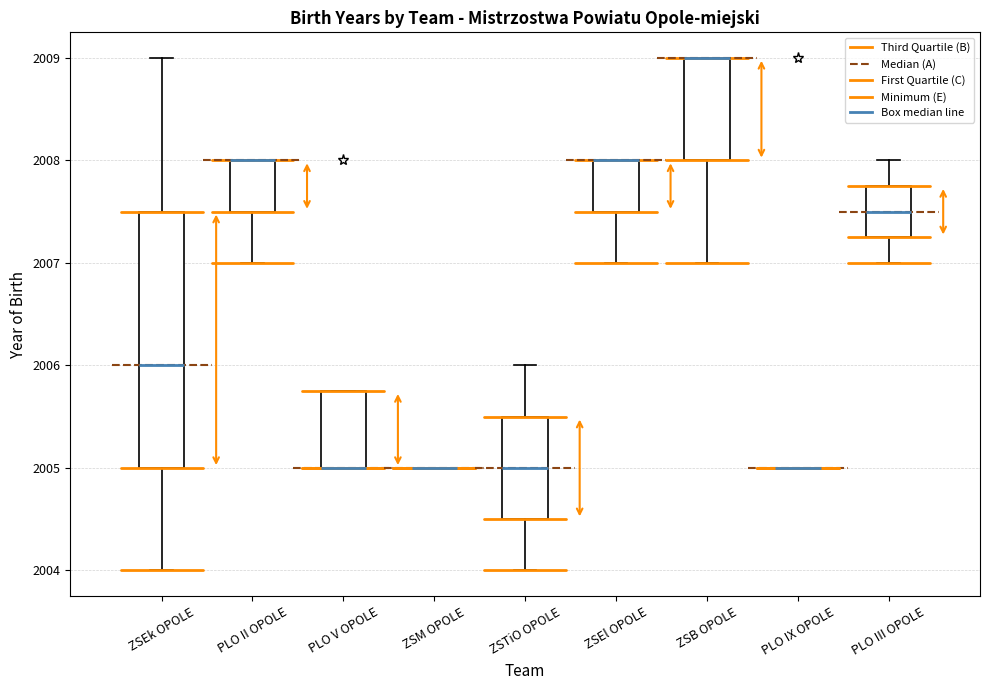

Reading left to right, read every box against the y-axis: the position of its median line, the range the box covers, and the ends of its whiskers. The values are not printed on the chart, so give them approximately, as read against the axis.

ZSEk OPOLE: median 2006.0, box 2005.0 to 2007.5, whiskers 2004.0 to 2009.0
PLO II OPOLE: median 2008.0 (drawn on the box's upper edge), box 2007.5 to 2008.0, whiskers 2007.0 to 2008.0
PLO V OPOLE: median 2005.0 (drawn on the box's lower edge), box 2005.0 to 2005.8, whiskers 2005.0 to 2005.8
ZSM OPOLE: box collapsed to a line at 2005.0, whiskers 2005.0 to 2005.0
ZSTiO OPOLE: median 2005.0, box 2004.5 to 2005.5, whiskers 2004.0 to 2006.0
ZSEl OPOLE: median 2008.0 (drawn on the box's upper edge), box 2007.5 to 2008.0, whiskers 2007.0 to 2008.0
ZSB OPOLE: median 2009.0 (drawn on the box's upper edge), box 2008.0 to 2009.0, whiskers 2007.0 to 2009.0
PLO IX OPOLE: box collapsed to a line at 2005.0, whiskers 2005.0 to 2005.0
PLO III OPOLE: median 2007.5, box 2007.3 to 2007.8, whiskers 2007.0 to 2008.0